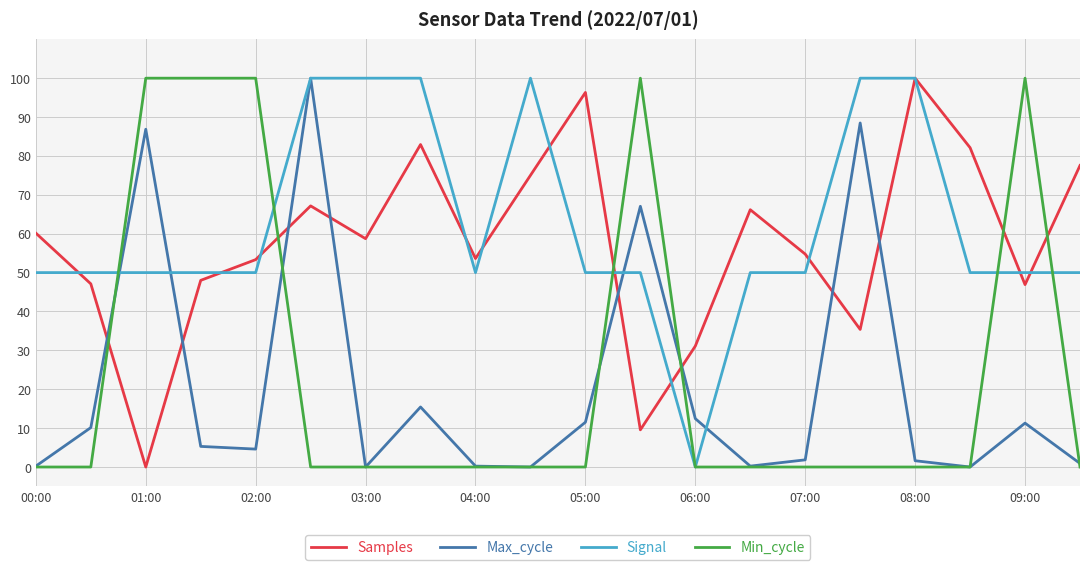

Which series has the largest total across all categories?

Signal